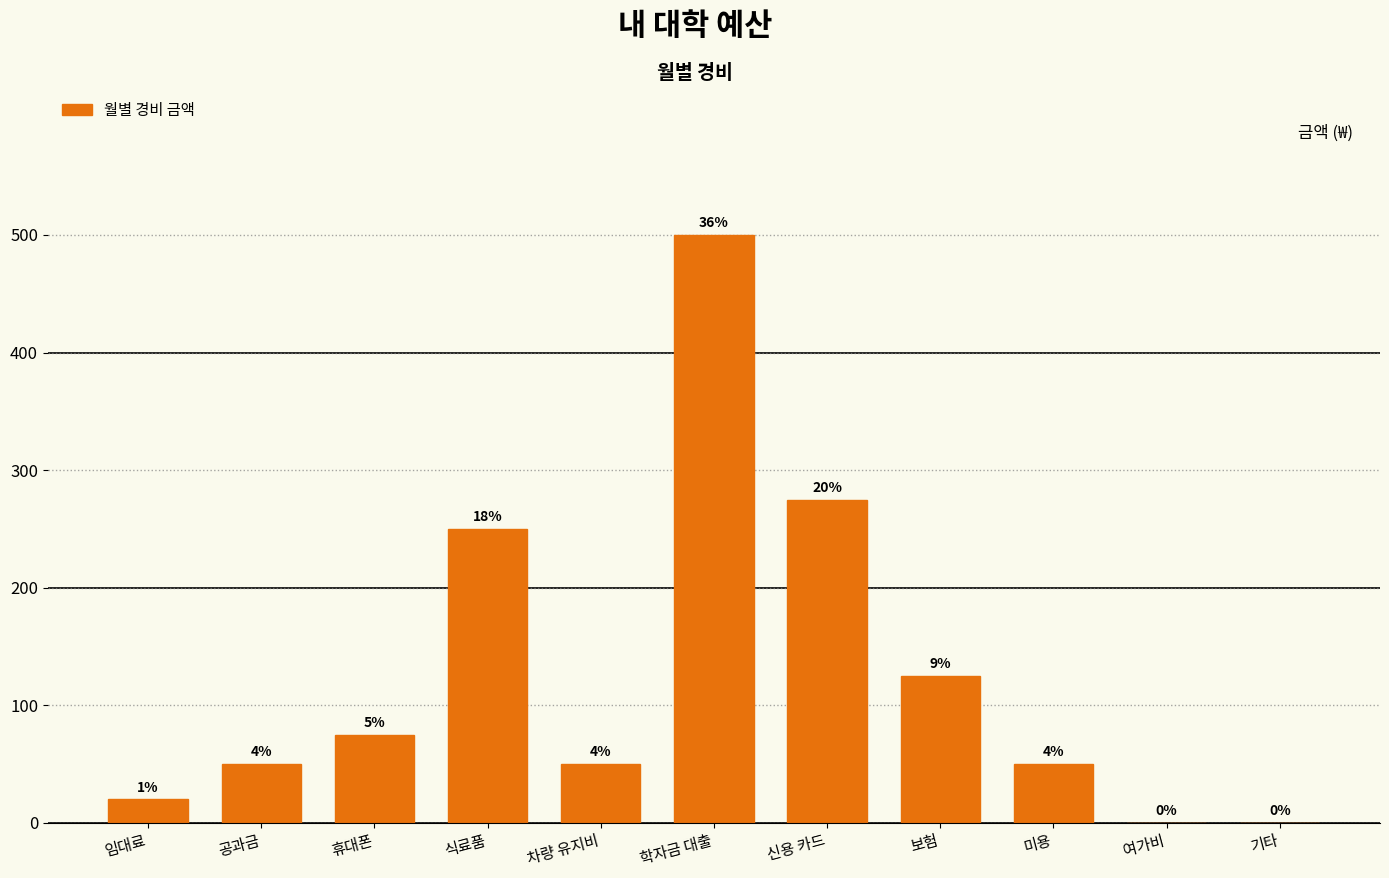

What is the sum of the values at 휴대폰 and 임대료?

95